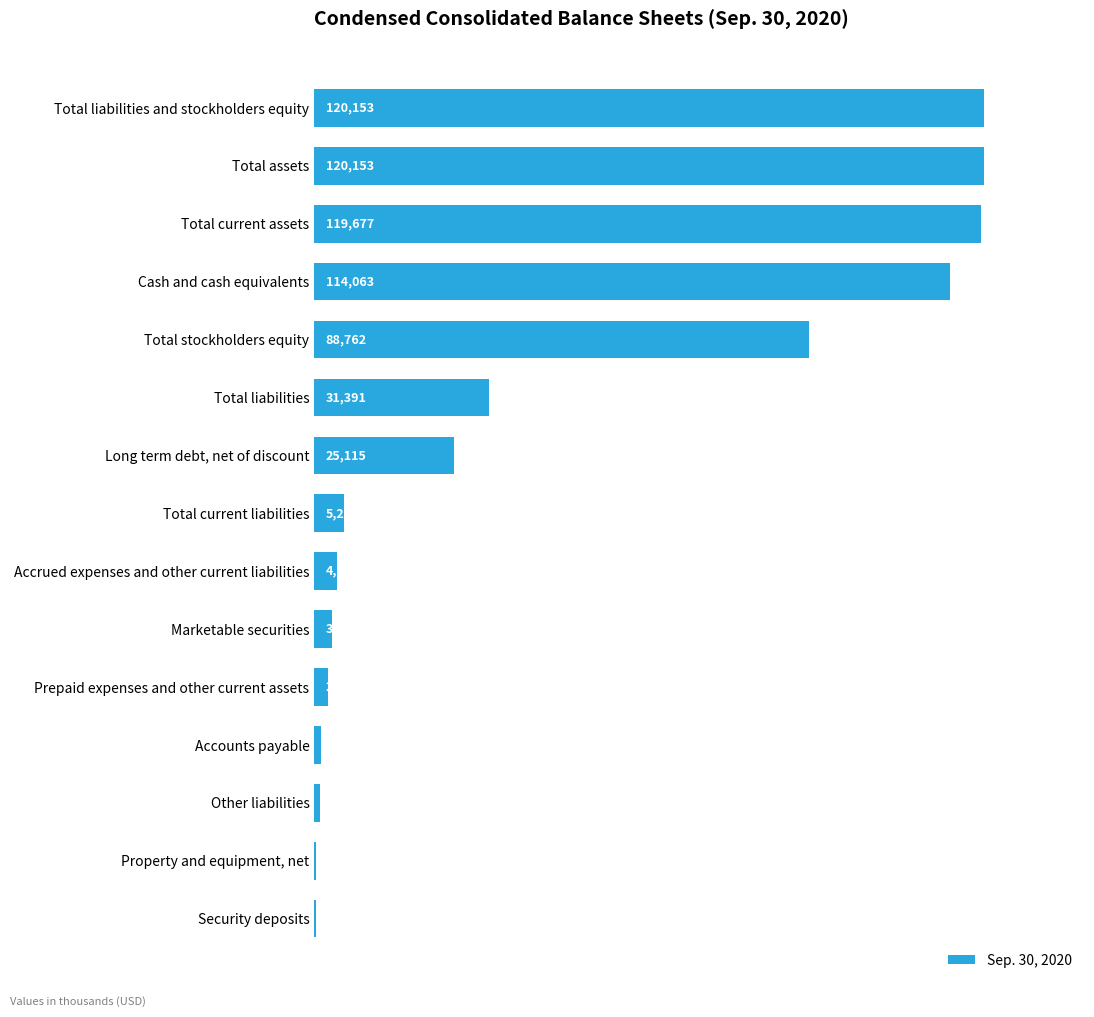

Are the bars horizontal?

Yes